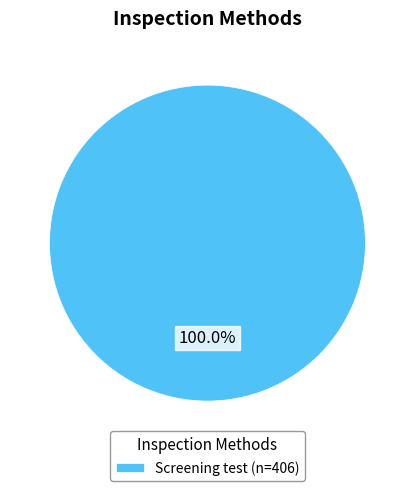

Rank the categories by value from lowest to highest.

Screening test (n=406)